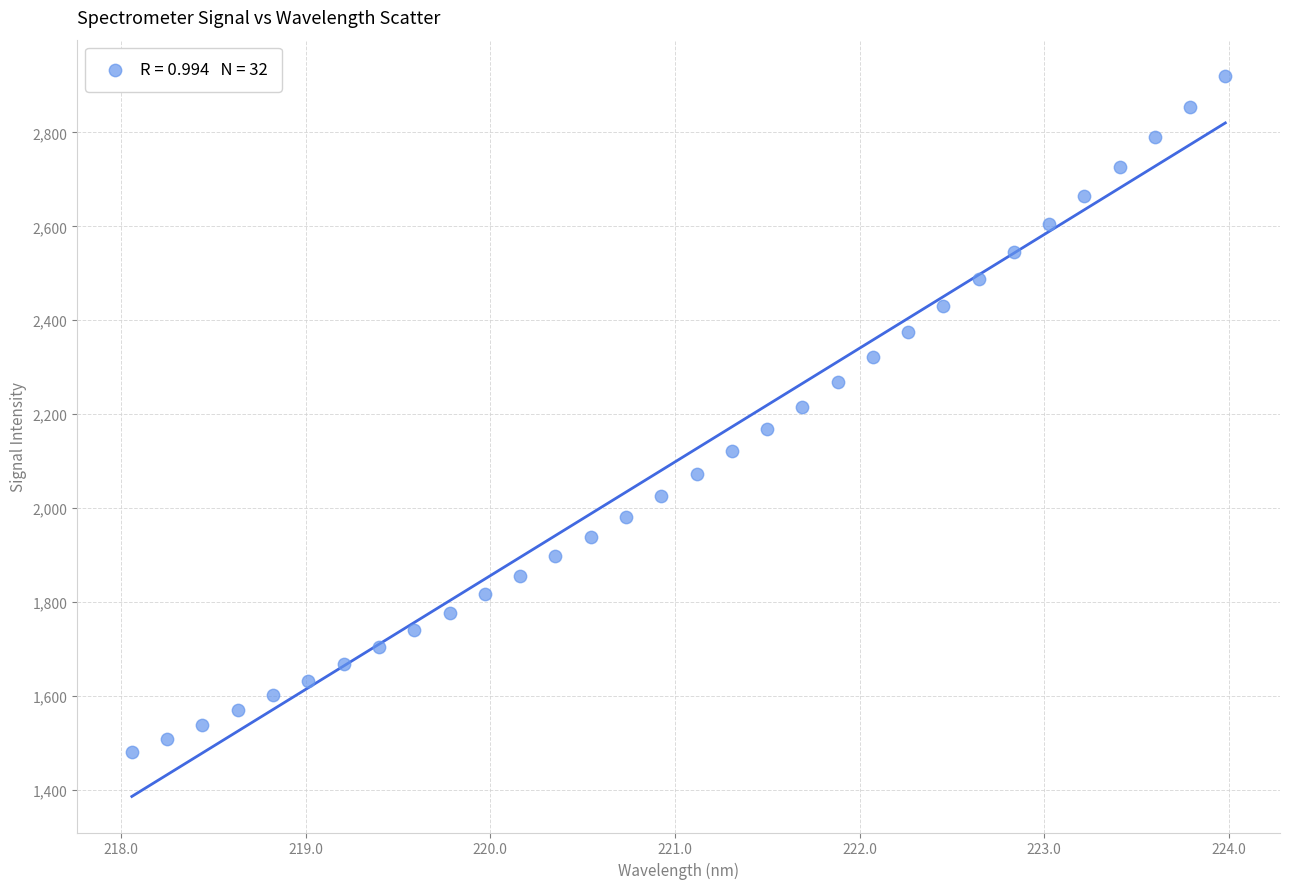

What is the range of X values (max minus min)?

5.9